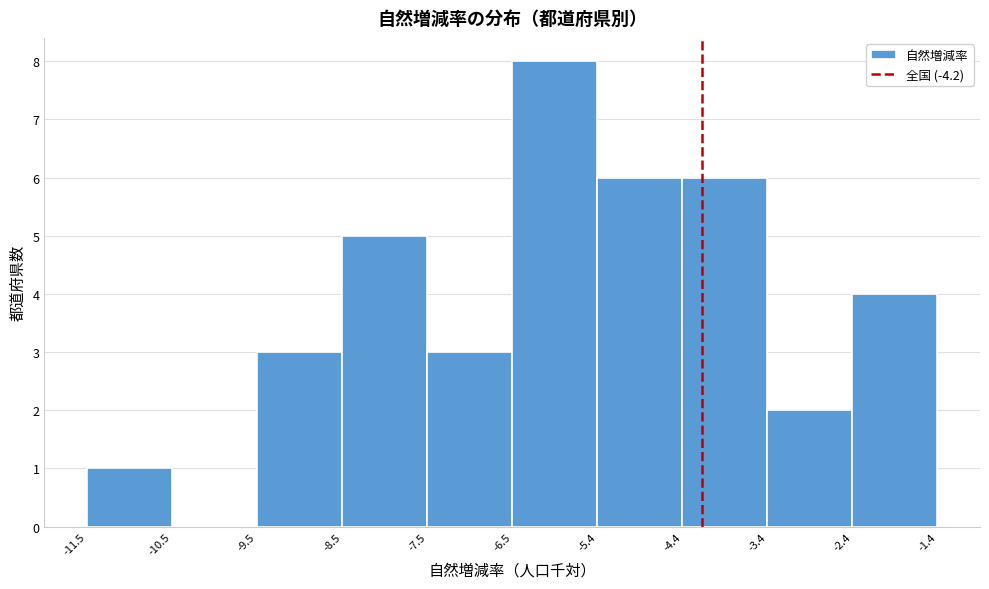

What is the height of the bar covering -6.5 to -5.4 on the x-axis? The values are not printed on the chart, so give them approximately, as read against the axis.

8